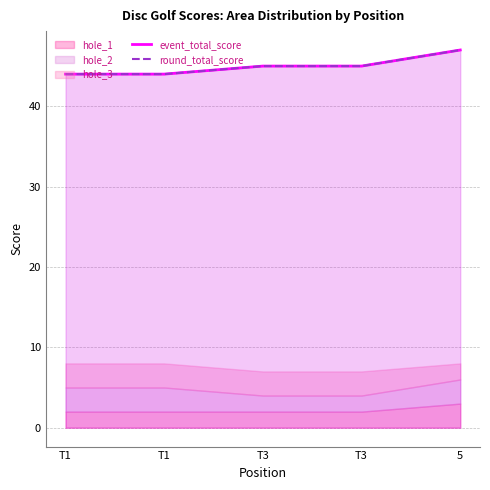

What is the maximum value shown in the chart?

47